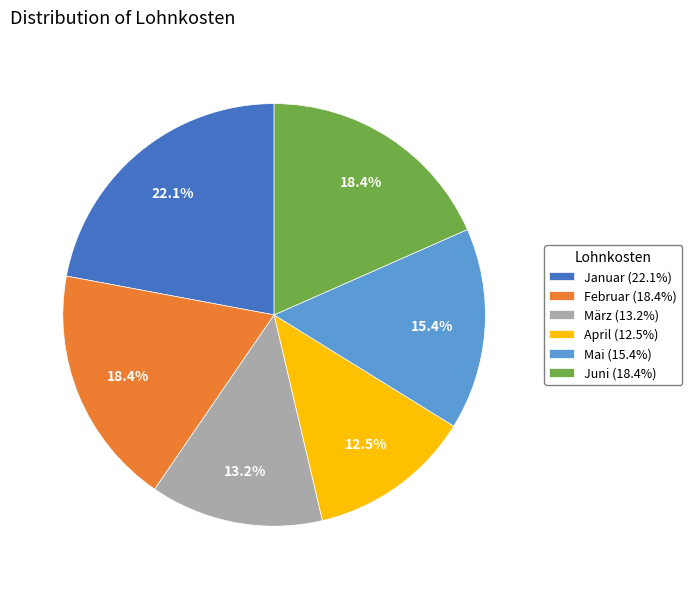

Count the number of slices in the pie.

6